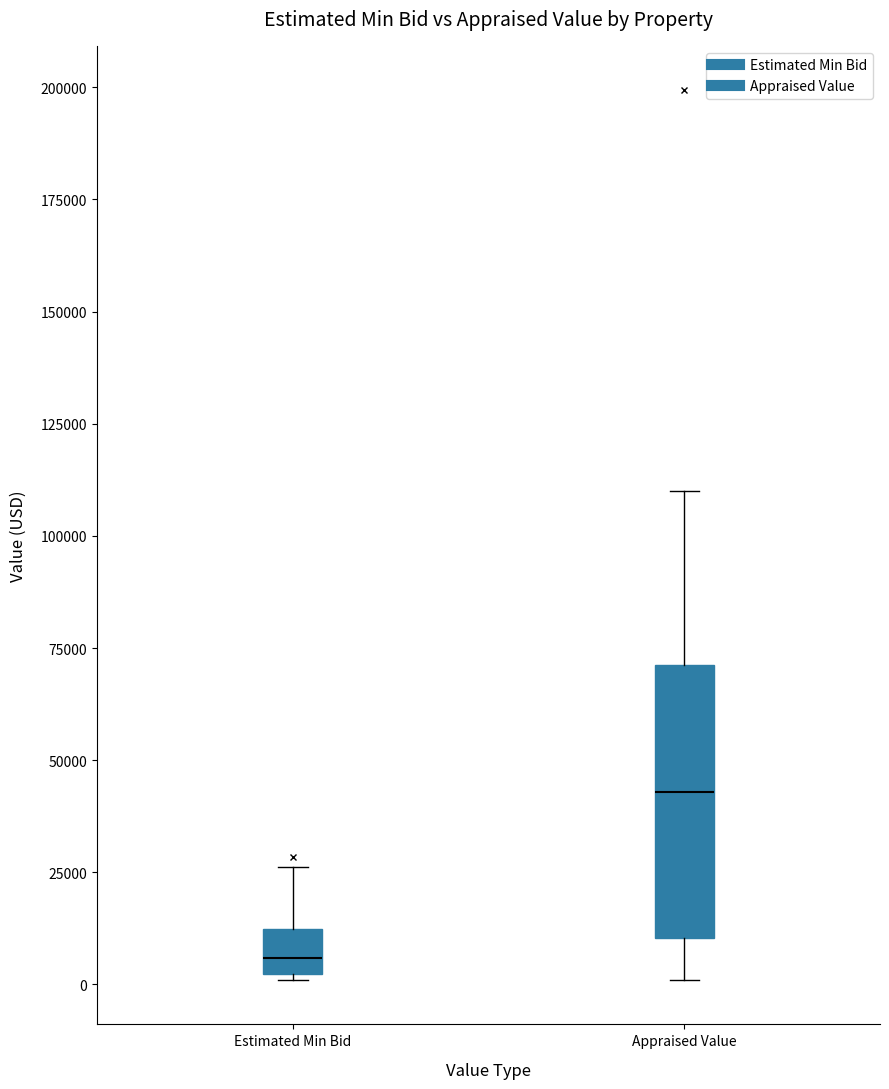

Reading left to right, read every box against the y-axis: the position of its median line, the range the box covers, and the ends of its whiskers. The values are not printed on the chart, so give them approximately, as read against the axis.

Estimated Min Bid: median 5000, box 0 to 10000, whiskers 0 to 25000
Appraised Value: median 45000, box 10000 to 70000, whiskers 0 to 110000